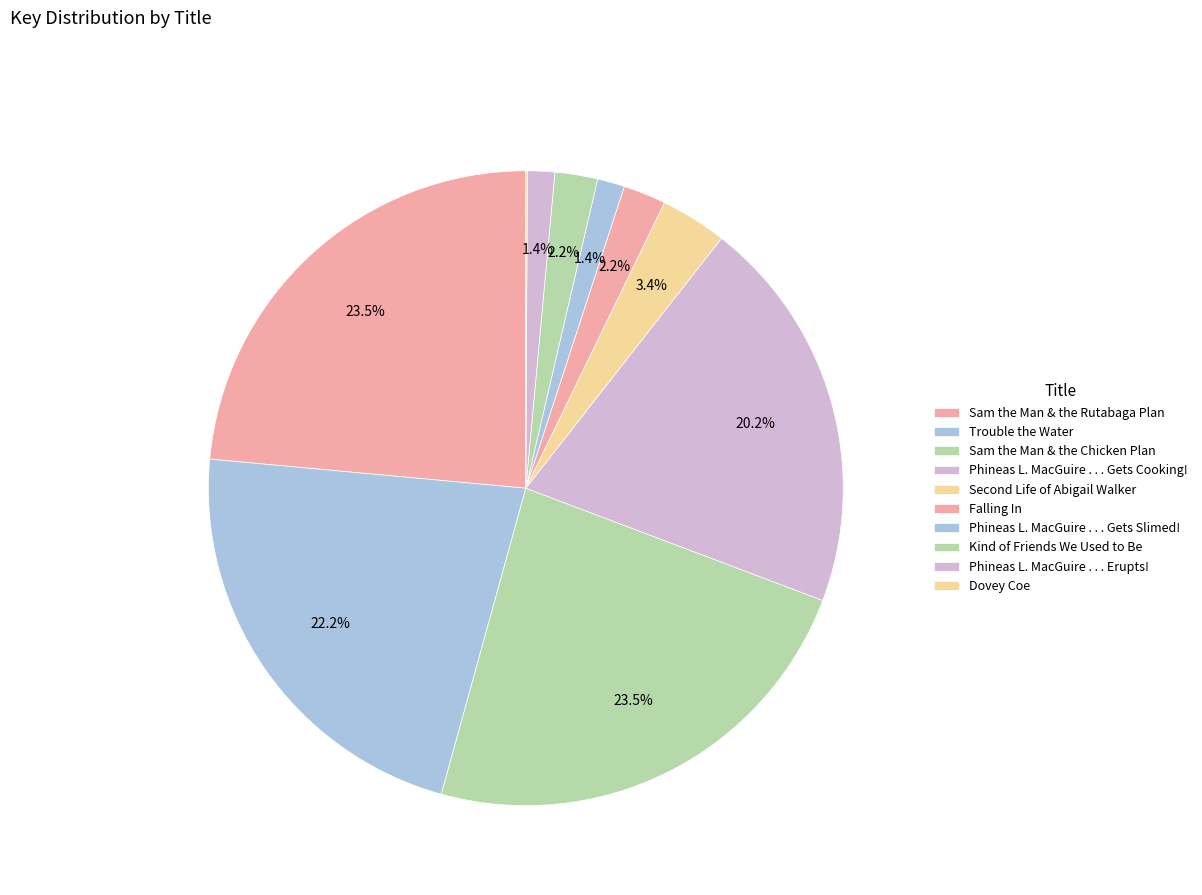

To the nearest percent, what percentage of the pie is Falling In?

2%